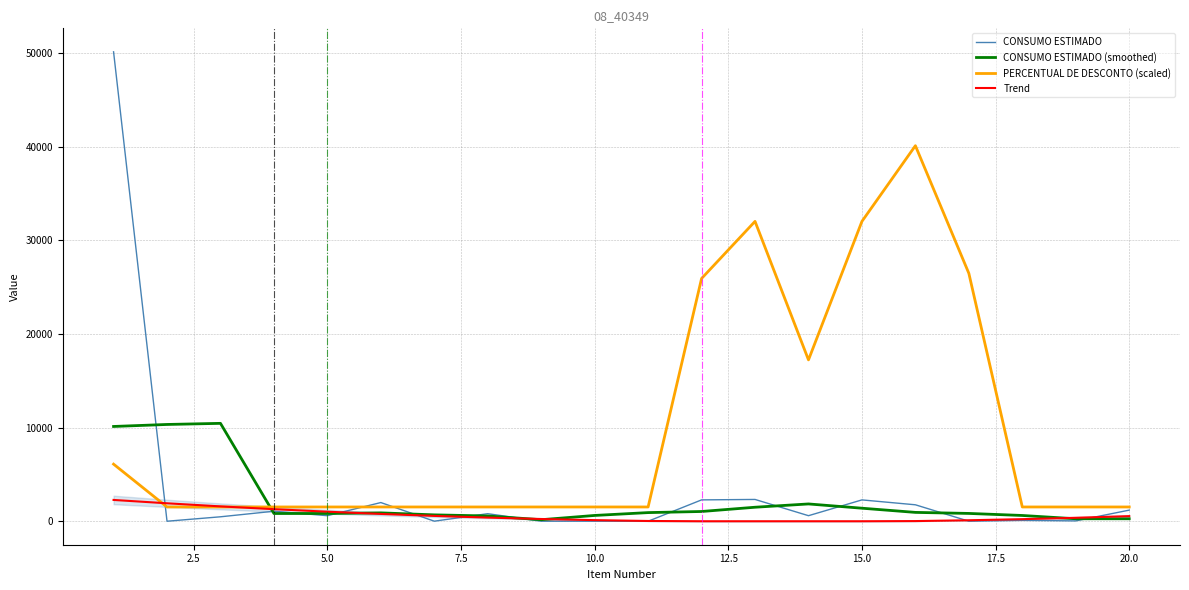

What is the lowest value of the PERCENTUAL DE DESCONTO (scaled) series?

1525.3